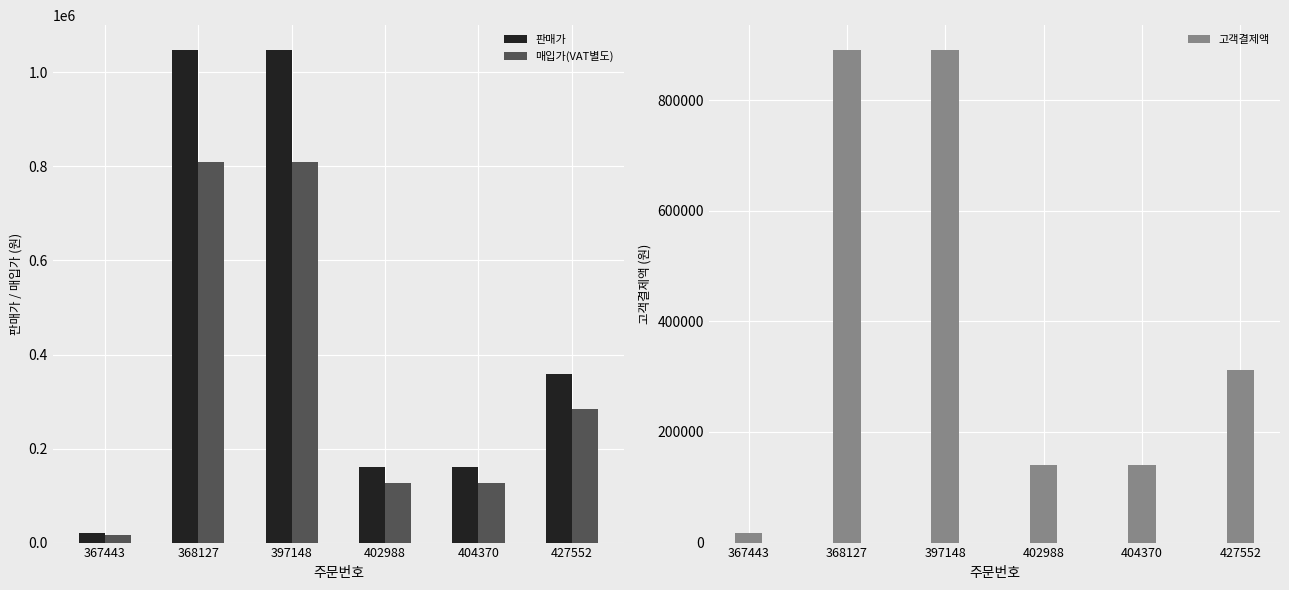

The 고객결제액 series shows 490269 at 427552. True or false?

False